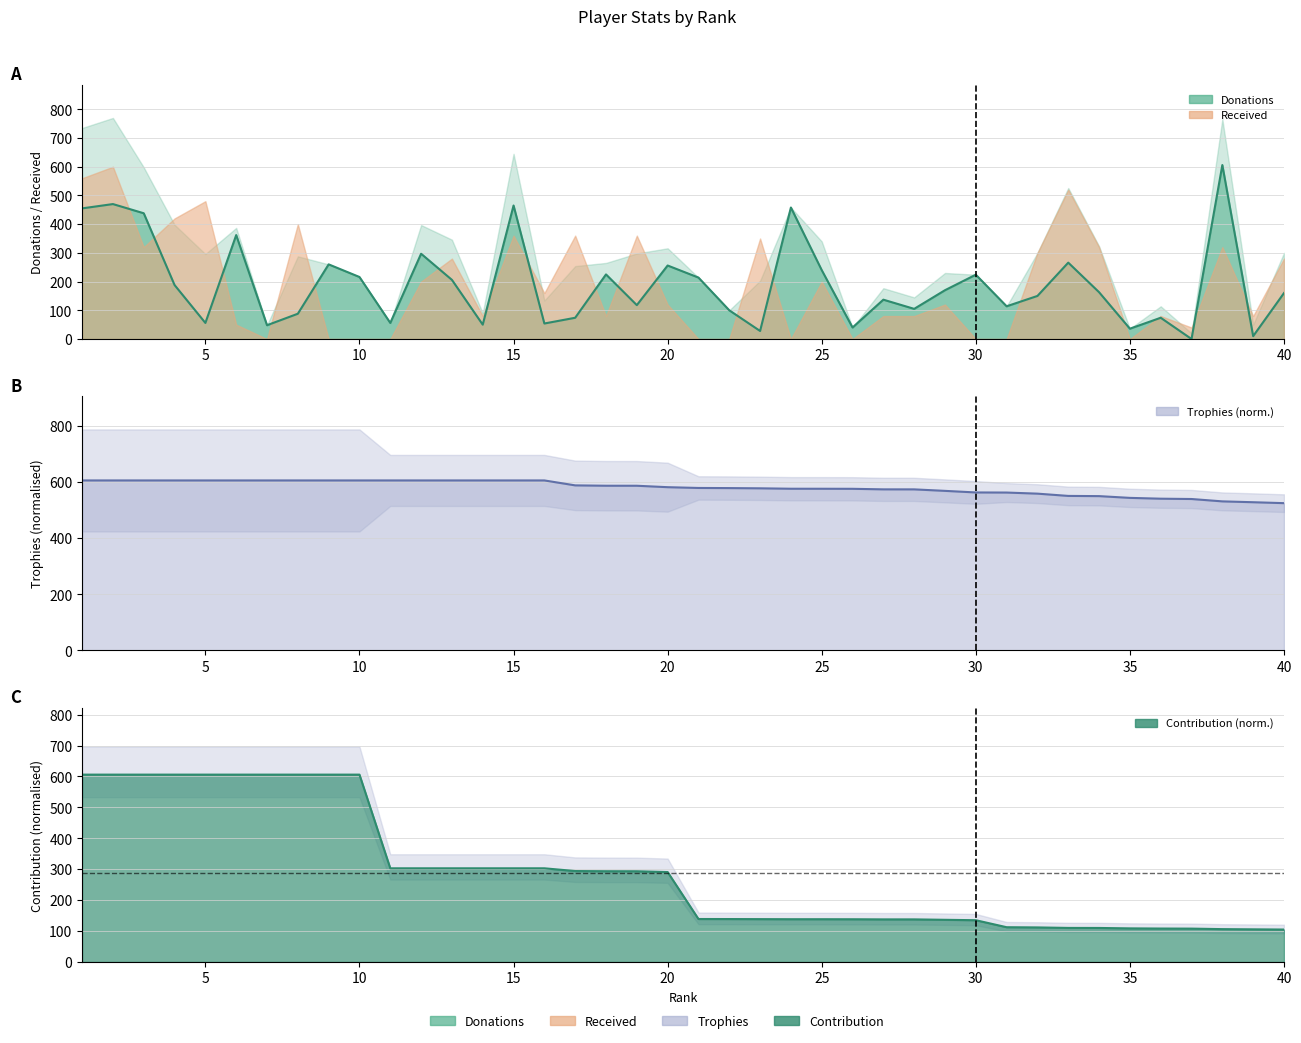

Reading left to right, what are all the values shown in this chart?

Donations: 1=455.0	2=470.0	3=438.0	4=188.0	5=56.0	6=362.0	7=48.0	8=88.0	9=260.0	10=216.0	11=56.0	12=297.0	13=206.0	14=50.0	15=465.0	16=54.0	17=74.0	18=225.0	19=118.0	20=256.0	21=214.0	22=100.0	23=28.0	24=458.0	25=240.0	26=40.0	27=137.0	28=105.0	29=170.0	30=224.0	31=114.0	32=150.0	33=266.0	34=163.0	35=36.0	36=74.0	37=0.0	38=606.0	39=10.0	40=160.0
Trophies: 1=606.0	2=606.0	3=606.0	4=606.0	5=606.0	6=606.0	7=606.0	8=606.0	9=606.0	10=606.0	11=606.0	12=606.0	13=606.0	14=606.0	15=606.0	16=606.0	17=588.4	18=587.1	19=587.1	20=582.0	21=579.2	22=578.7	23=577.9	24=576.4	25=576.4	26=576.2	27=574.2	28=574.2	29=568.8	30=563.2	31=562.8	32=558.9	33=550.9	34=550.1	35=543.9	36=541.0	37=539.8	38=531.4	39=528.4	40=525.1
Contribution: 1=606.0	2=606.0	3=606.0	4=606.0	5=606.0	6=606.0	7=606.0	8=606.0	9=606.0	10=606.0	11=303.0	12=303.0	13=303.0	14=303.0	15=303.0	16=303.0	17=294.1	18=293.6	19=293.4	20=290.9	21=139.0	22=138.8	23=138.6	24=138.3	25=138.3	26=138.2	27=137.8	28=137.8	29=136.4	30=135.1	31=112.4	32=111.8	33=110.2	34=110.0	35=108.7	36=108.1	37=107.9	38=106.3	39=105.6	40=104.9